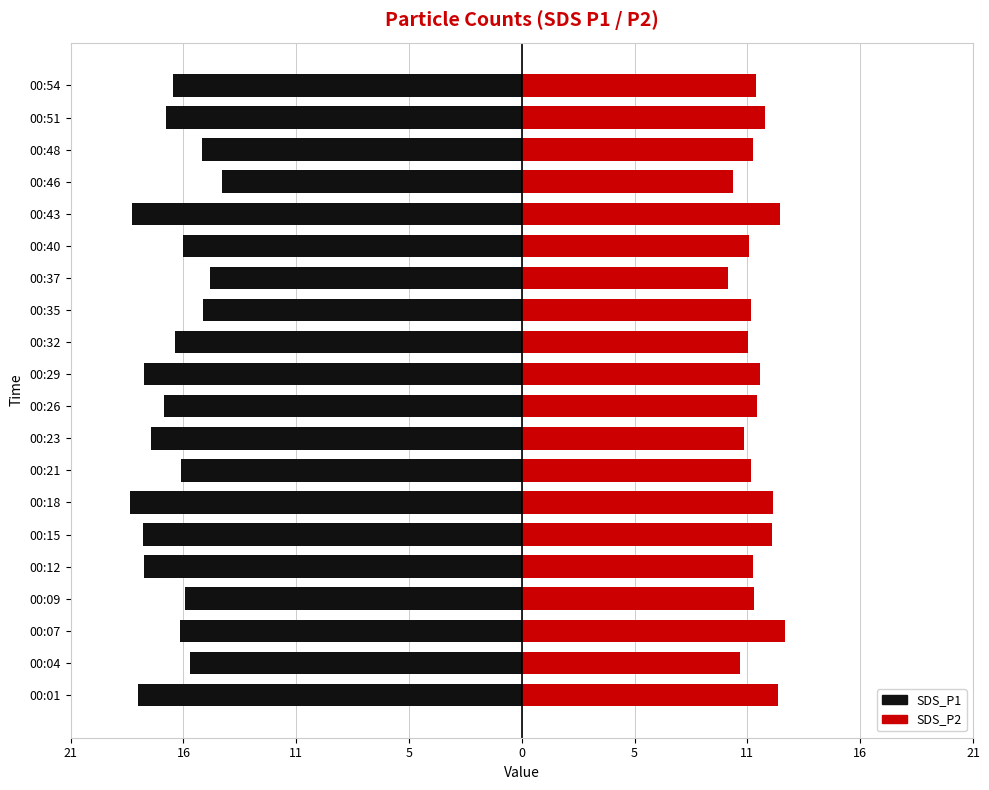

Which series has the largest range (max minus min)?

SDS_P1